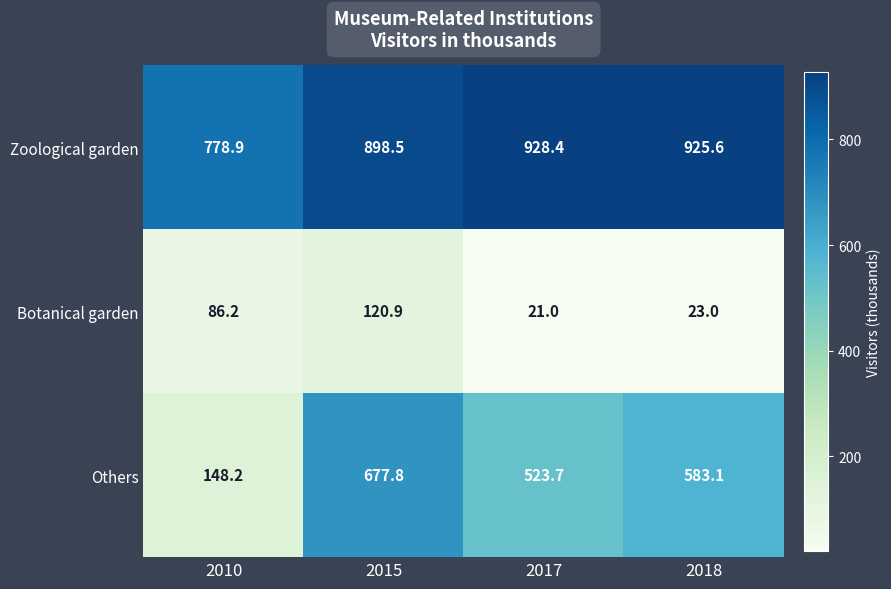

Read the Zoological garden value at 2018.

925.6